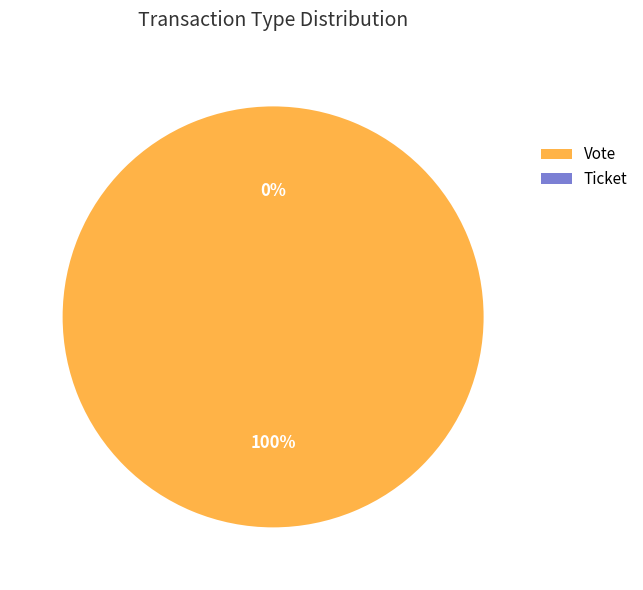

Do Vote and Ticket together represent more than half of the pie?

Yes